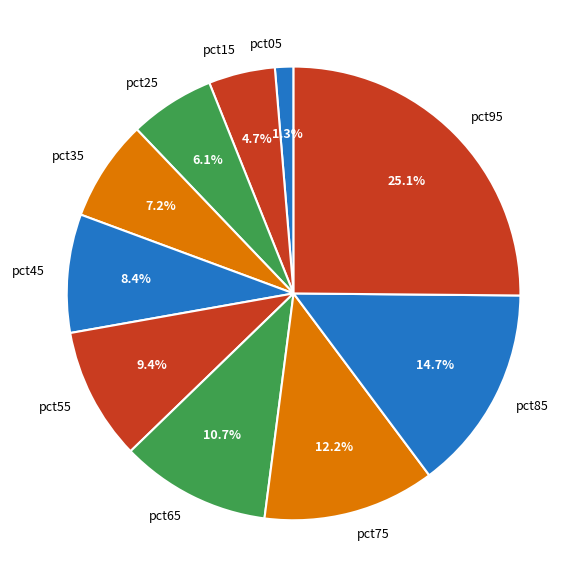

Does pct05 represent more than half of the total?

No